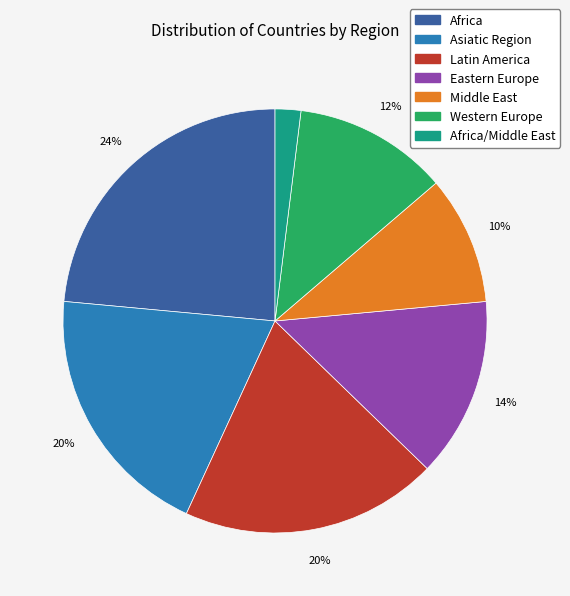

Does any single category account for the majority?

No